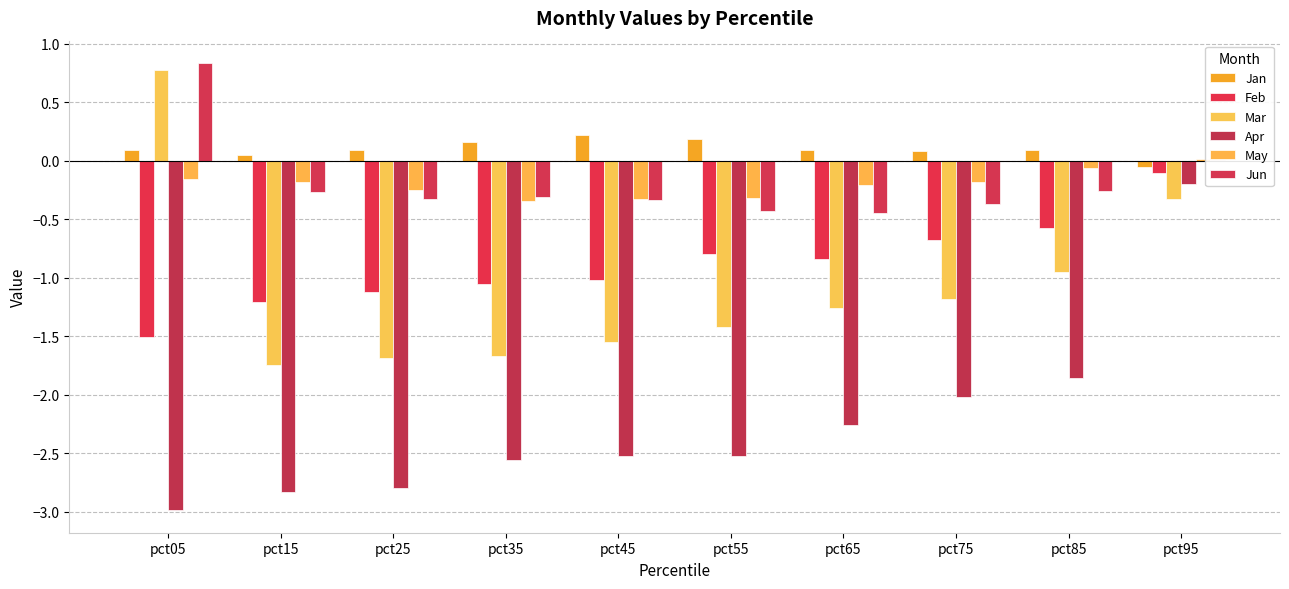

Does the chart contain stacked bars?

No